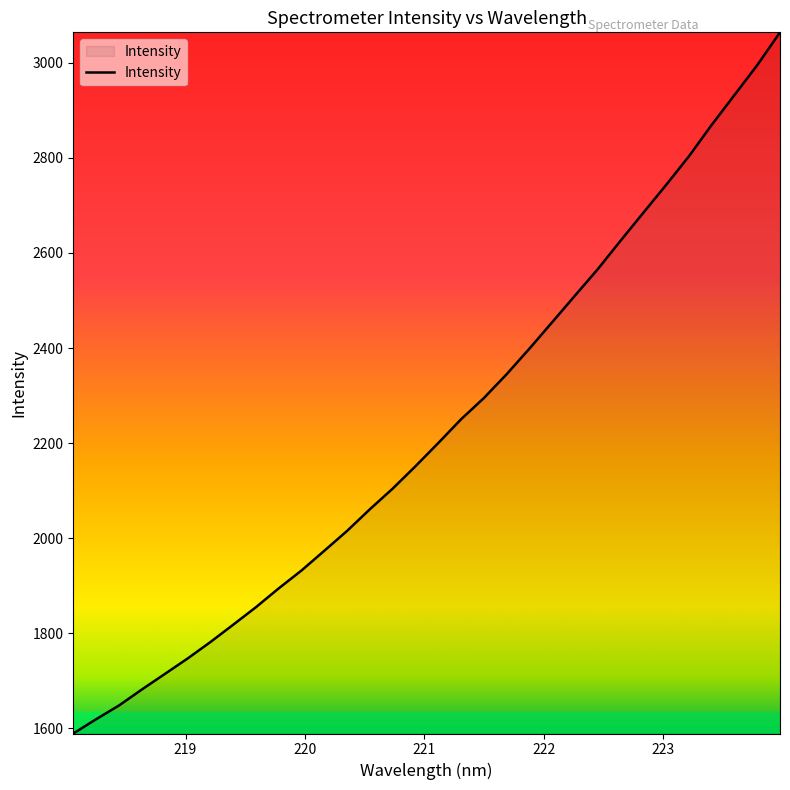

What is the difference between the maximum and minimum values?

1474.5